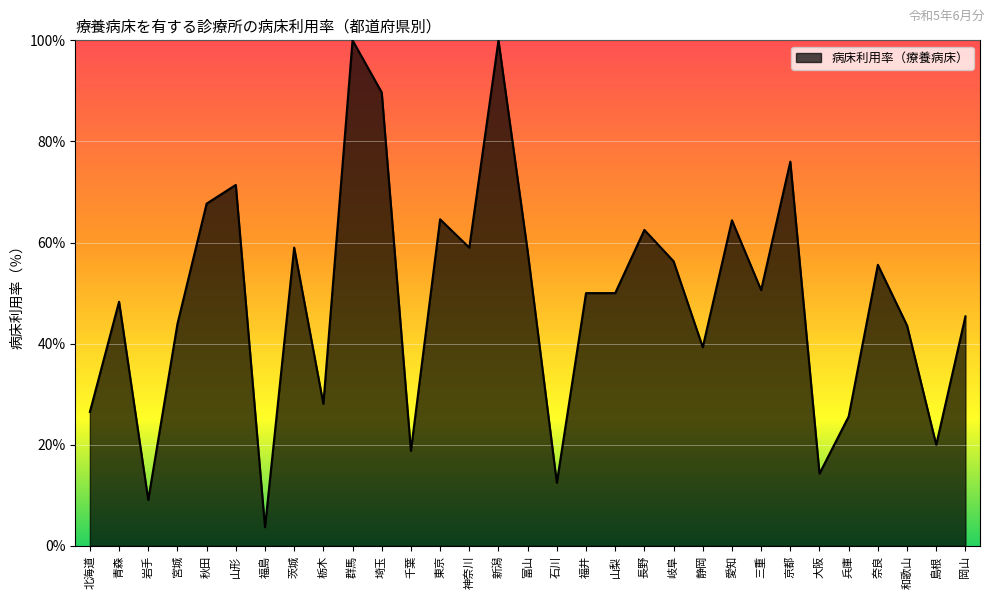

What position from the right is 山形?

26